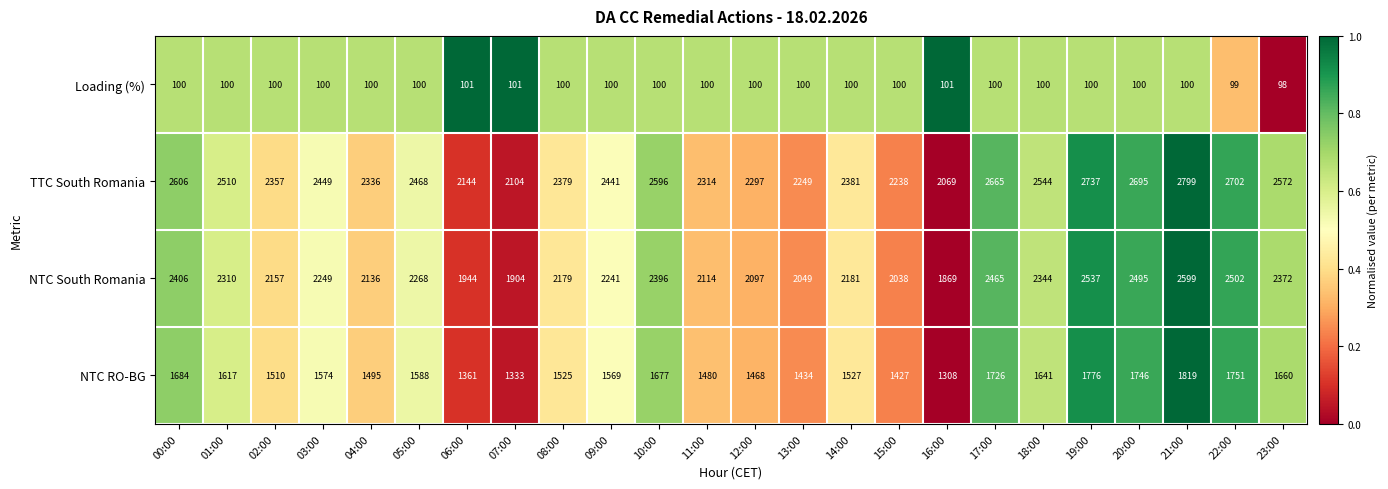

What is the difference between the highest and lowest values at 11:00?

2214